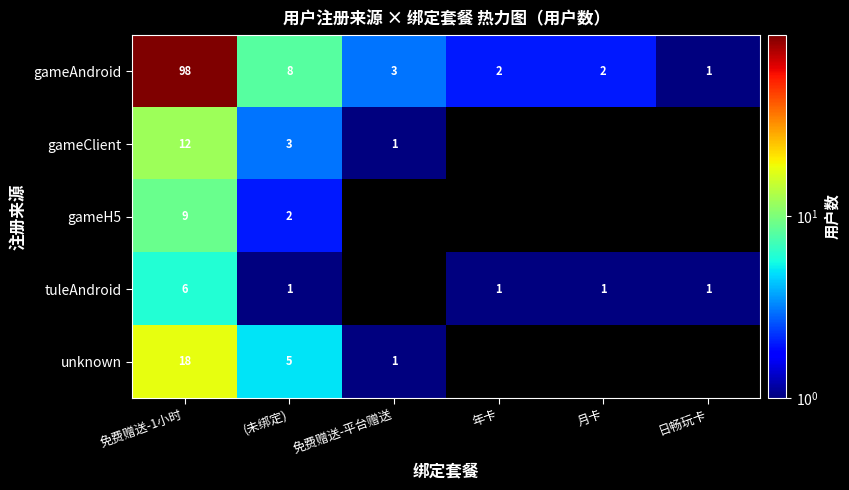

Where does the gameAndroid series first go above 3?

免费赠送-1小时